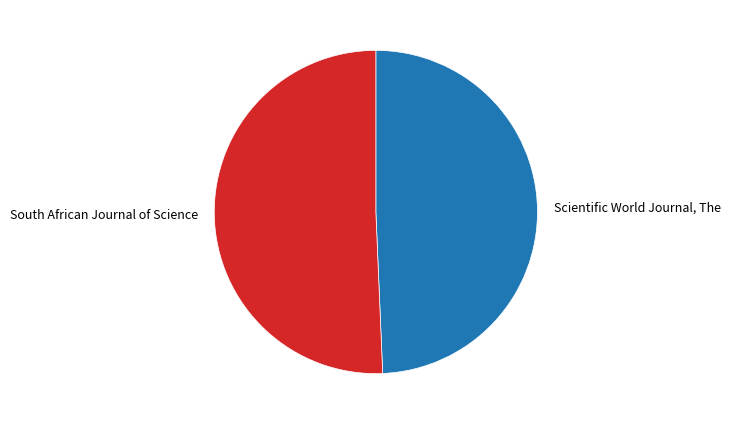

What is the smallest slice in the pie chart?

Scientific World Journal, The